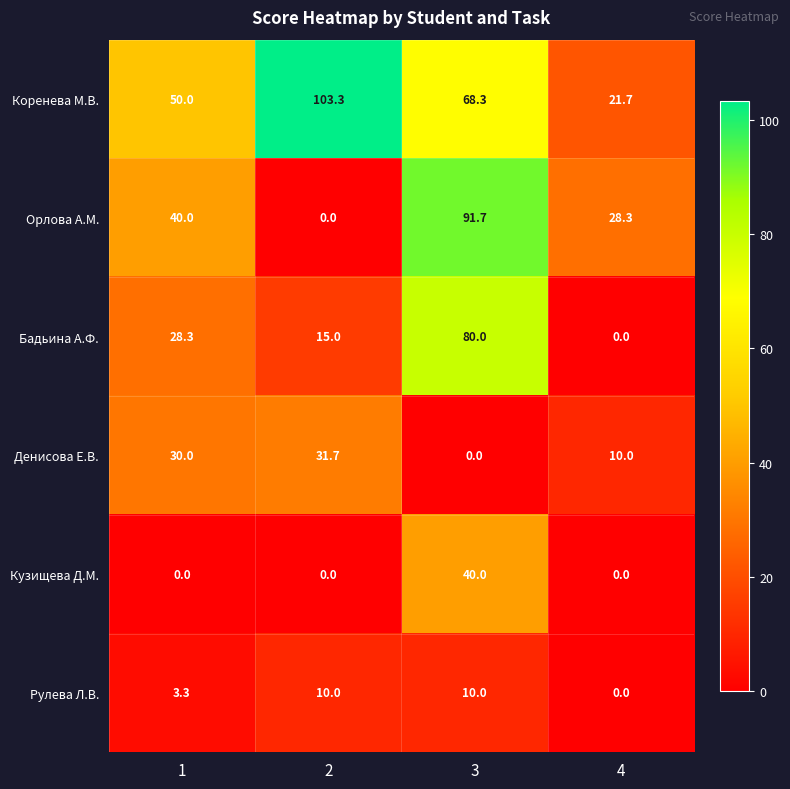

Reading left to right, list all the values displayed in this chart.

Коренева М.В.: 1=50.0	2=103.3	3=68.3	4=21.7
Орлова А.М.: 1=40.0	2=0.0	3=91.7	4=28.3
Бадьина А.Ф.: 1=28.3	2=15.0	3=80.0	4=0.0
Денисова Е.В.: 1=30.0	2=31.7	3=0.0	4=10.0
Кузищева Д.М.: 1=0.0	2=0.0	3=40.0	4=0.0
Рулева Л.В.: 1=3.3	2=10.0	3=10.0	4=0.0